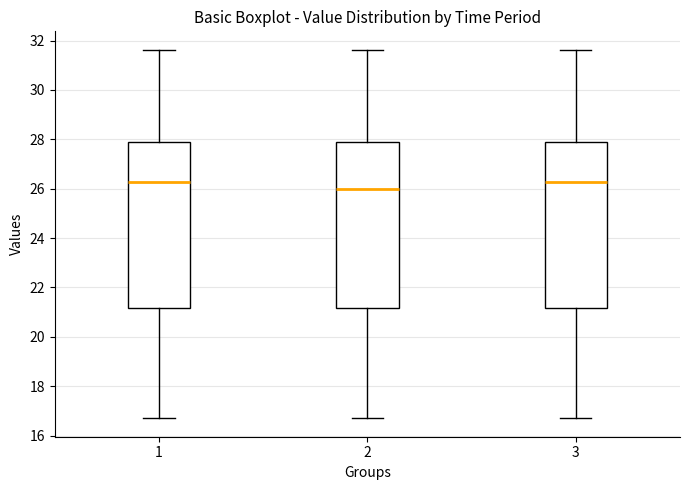

Reading left to right, read every box against the y-axis: the position of its median line, the range the box covers, and the ends of its whiskers. The values are not printed on the chart, so give them approximately, as read against the axis.

1: median 26.2, box 21.2 to 28.0, whiskers 16.8 to 31.6
2: median 26.0, box 21.2 to 28.0, whiskers 16.8 to 31.6
3: median 26.2, box 21.2 to 28.0, whiskers 16.8 to 31.6